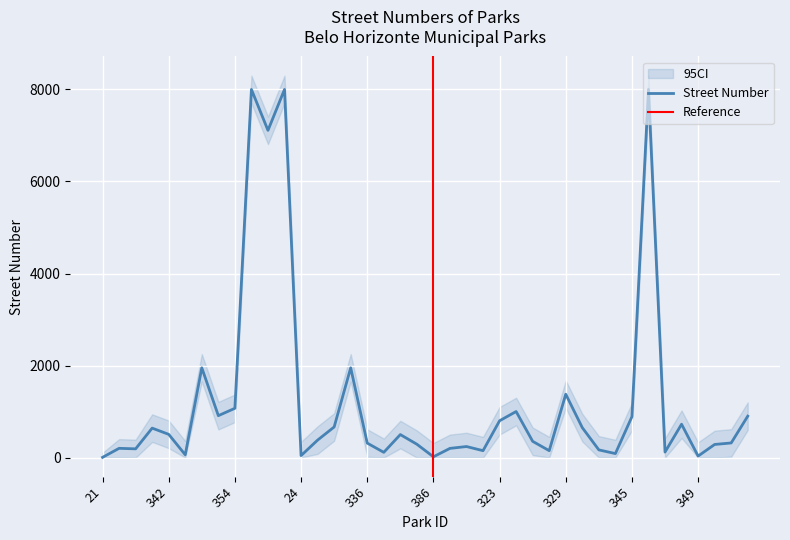

At which label is NUMERO_upper closest to 4203?

344